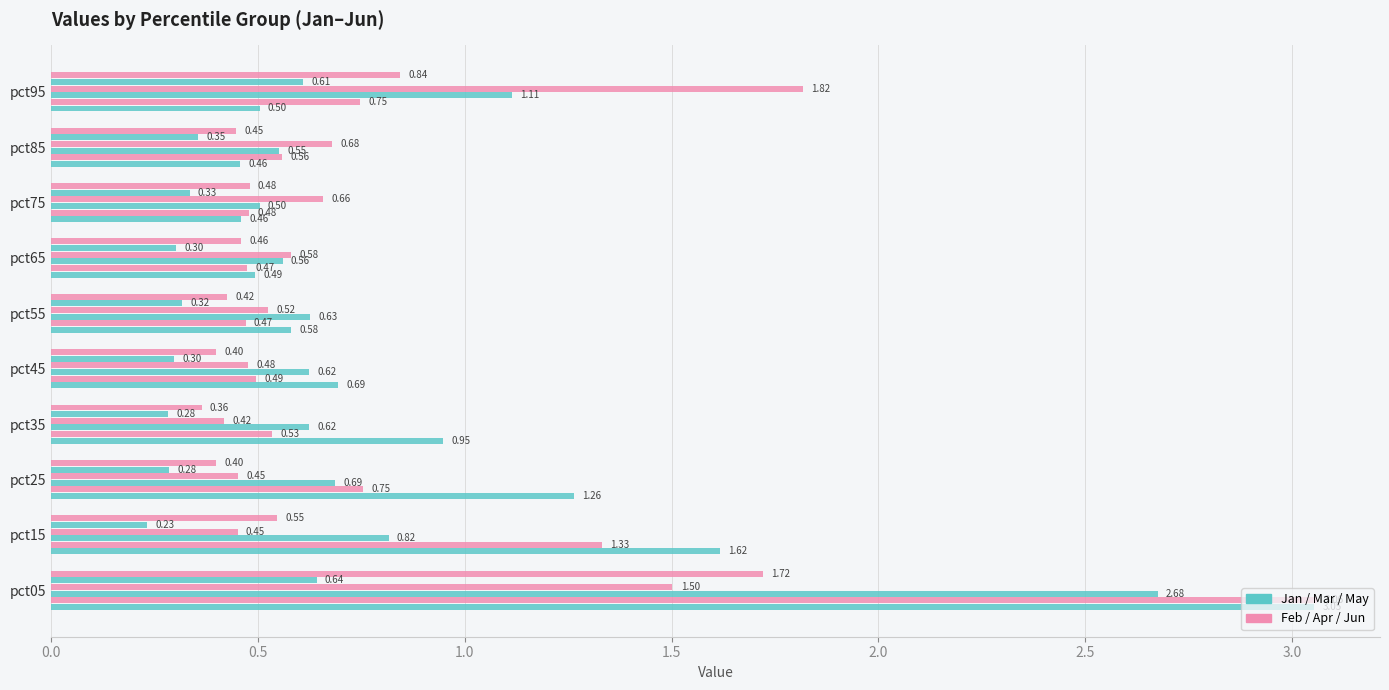

How many distinct data groups are displayed?

6